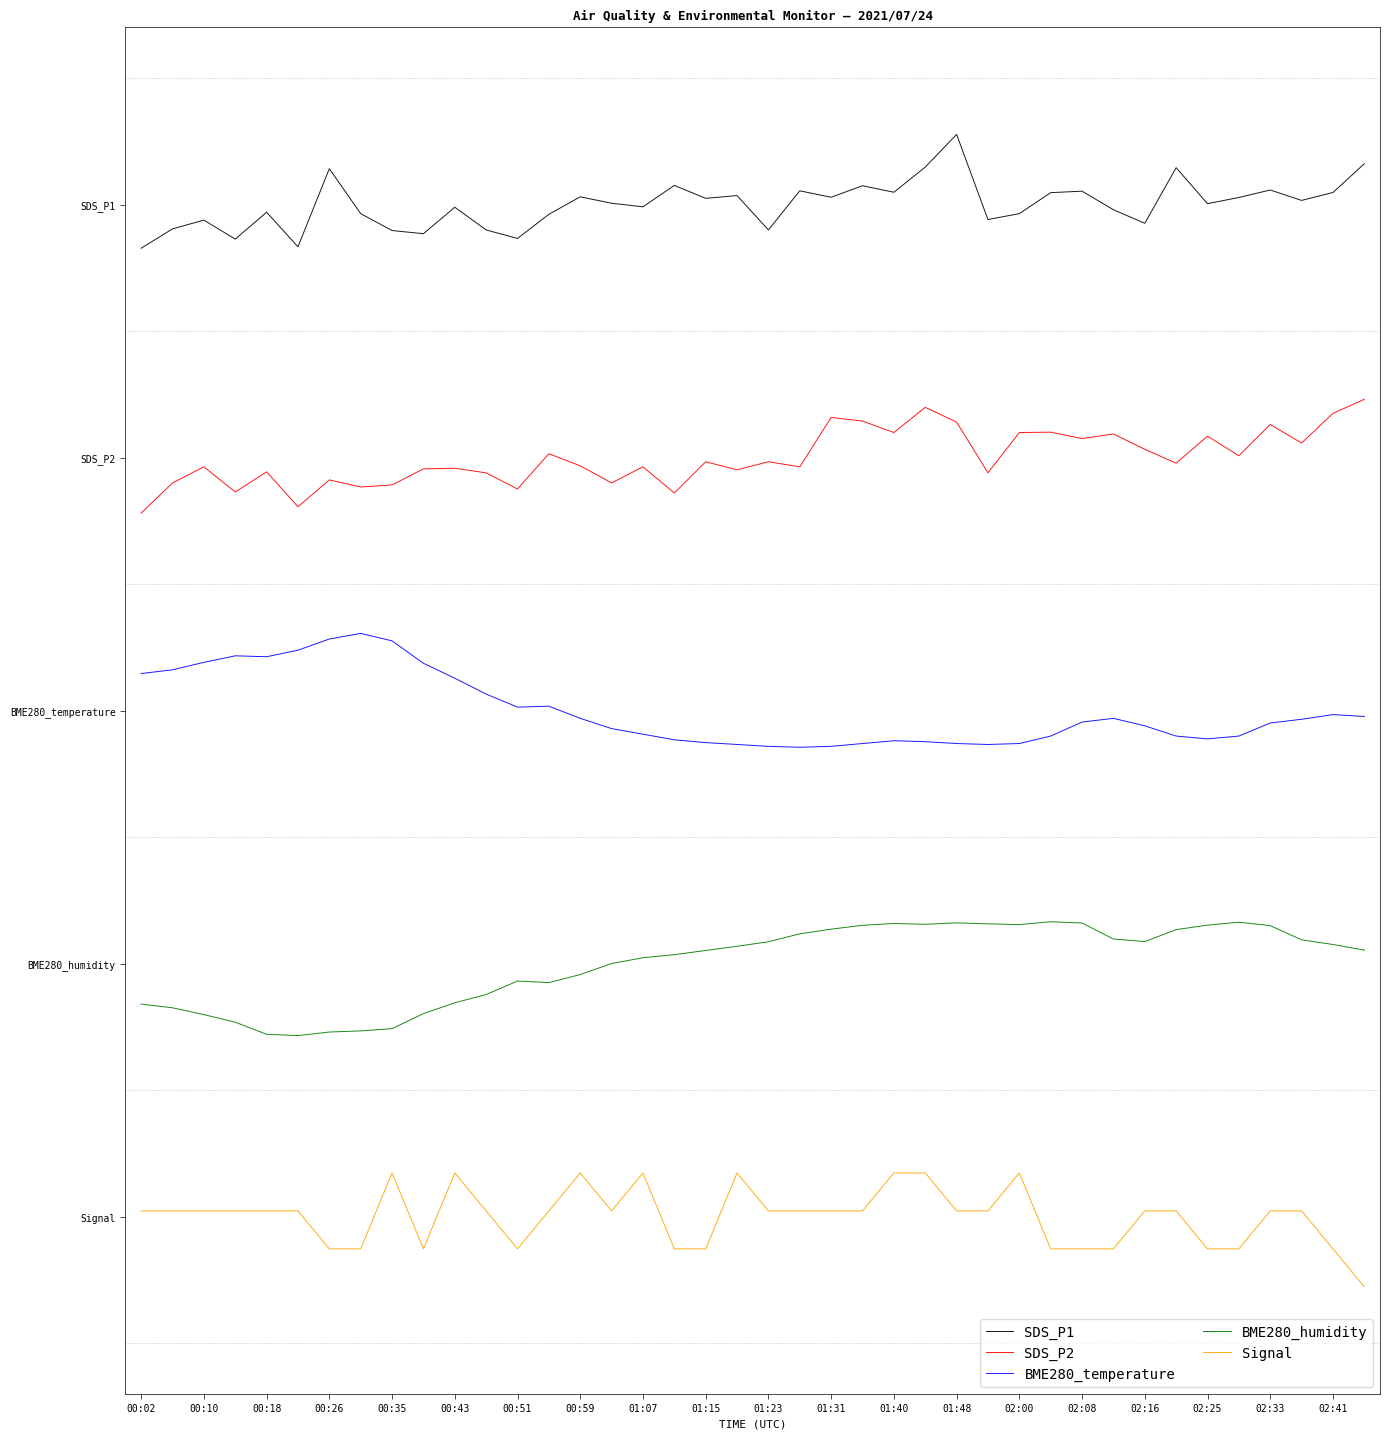

What are all the series names shown in the legend?

SDS_P1, SDS_P2, BME280_temperature, BME280_humidity, Signal